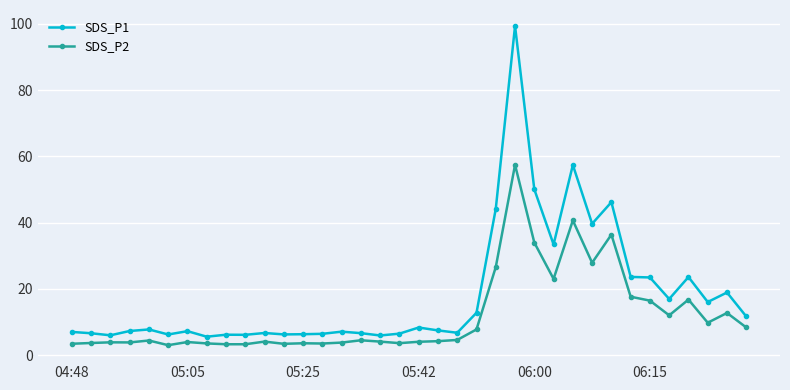

How many categories are shown in the chart?

36